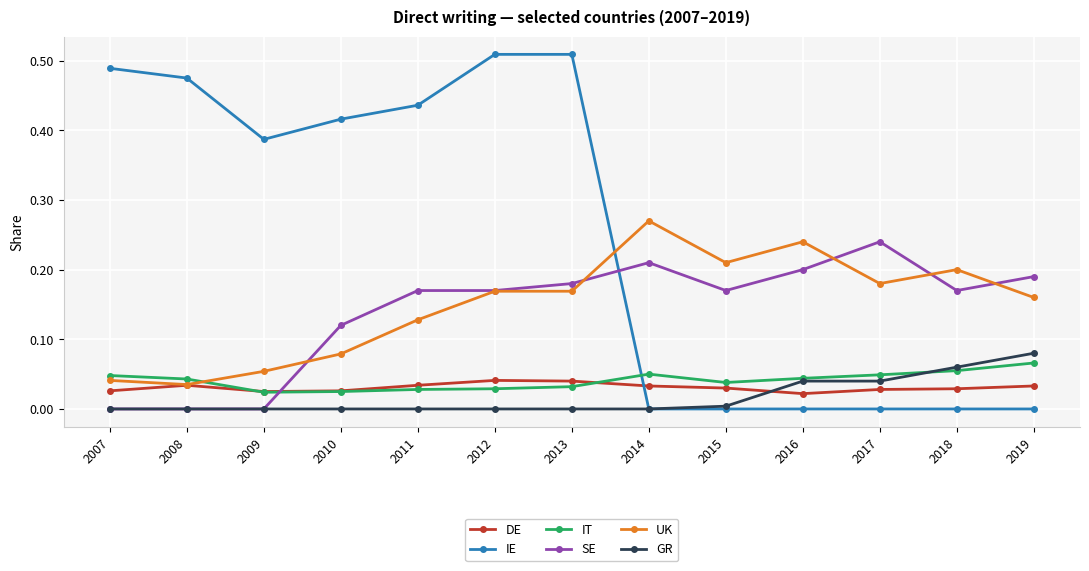

Between which two adjacent categories do SE and DE first intersect?

2009 and 2010